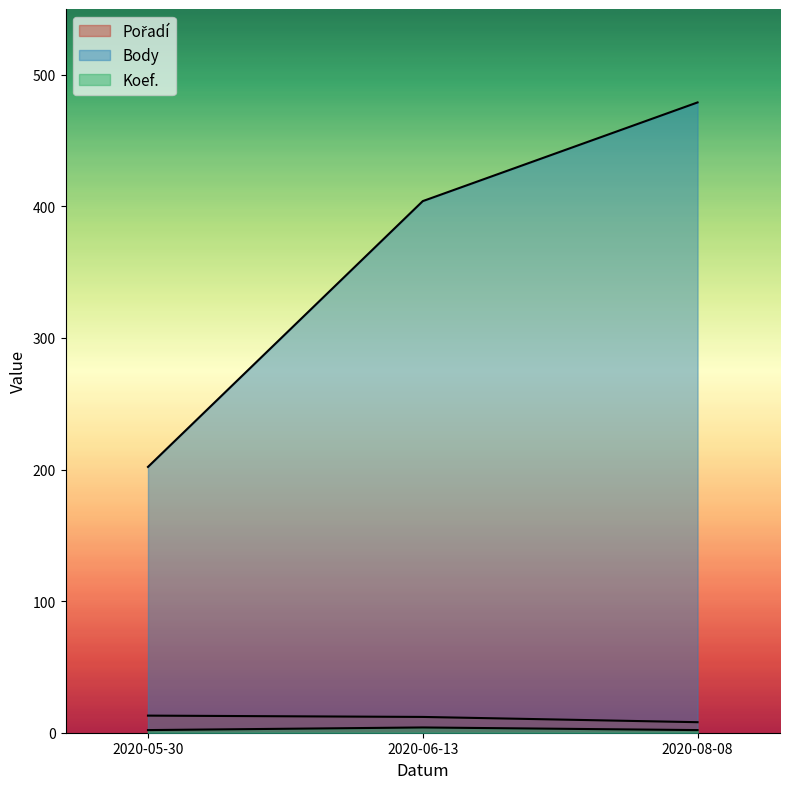

Which category has the highest value in the Body series?

2020-08-08